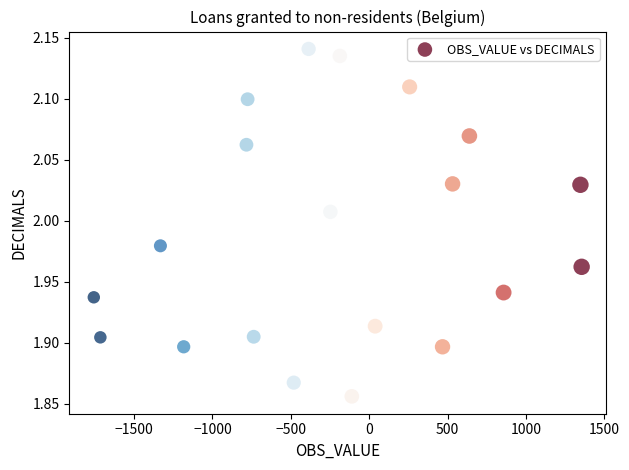

What is the range of Y values (max minus min)?

0.3